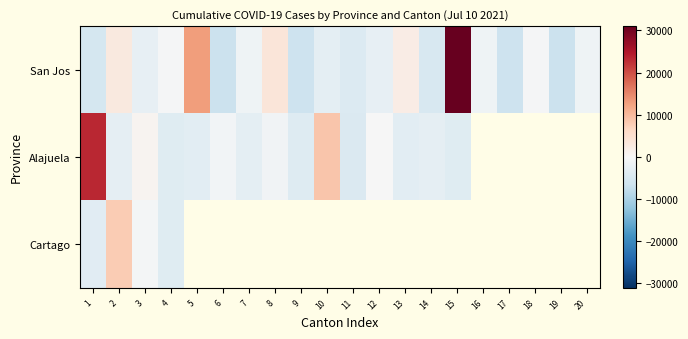

At 8, list the series in order from largest to smallest.

San Jos, Alajuela, Cartago